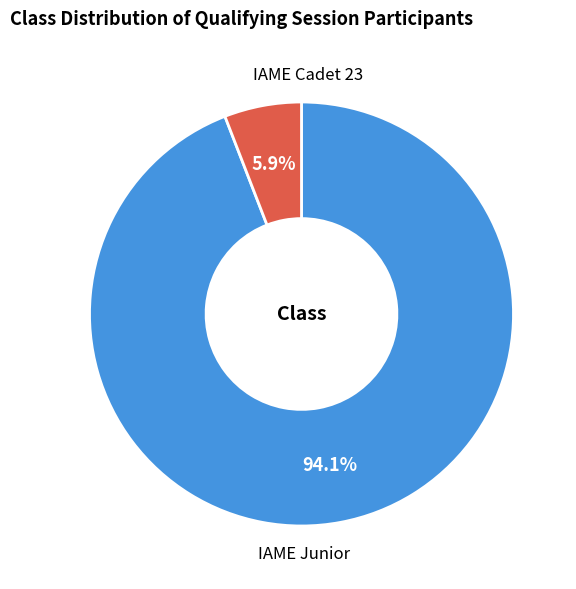

The IAME Cadet 23 slice represents 6% of the pie. True or false?

True